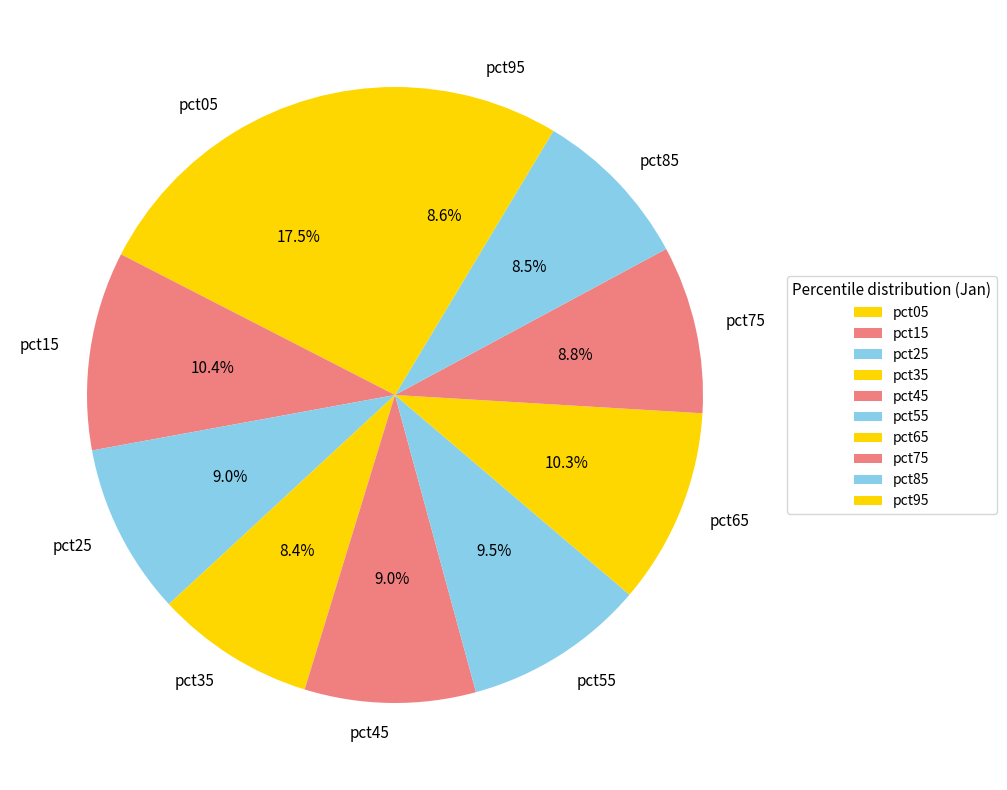

Which category has the biggest portion of the pie?

pct05